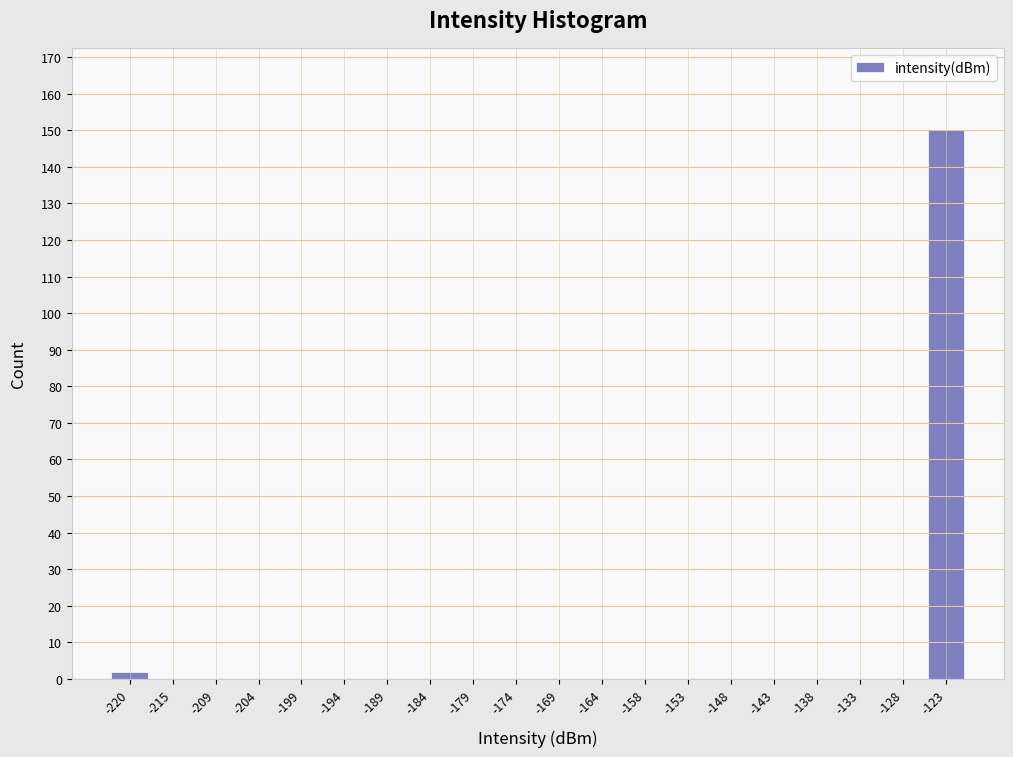

Reading left to right, list all the values displayed in this chart.

-220=2	-215=0	-209=0	-204=0	-199=0	-194=0	-189=0	-184=0	-179=0	-174=0	-169=0	-164=0	-158=0	-153=0	-148=0	-143=0	-138=0	-133=0	-128=0	-123=150